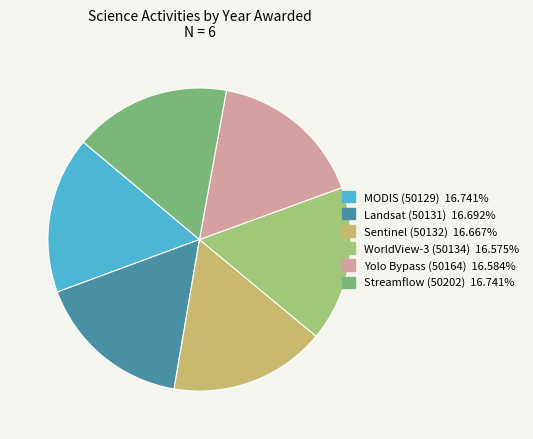

How many segments does this pie chart have?

6